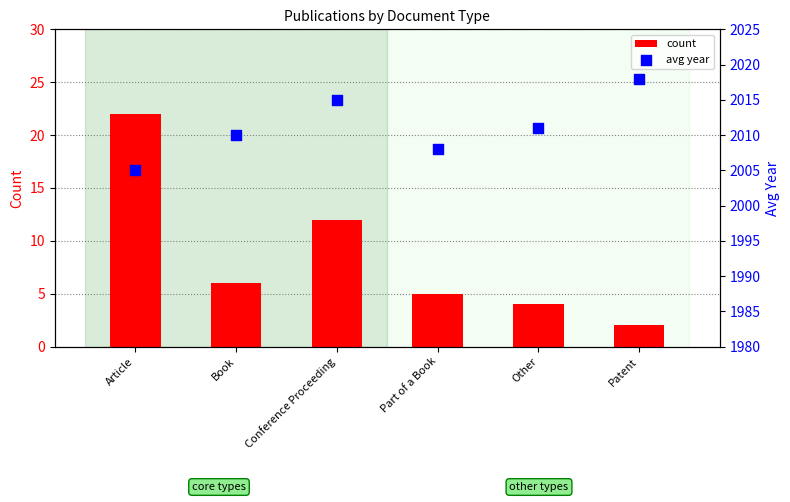

What is the total value across all series at Conference Proceeding?

2027